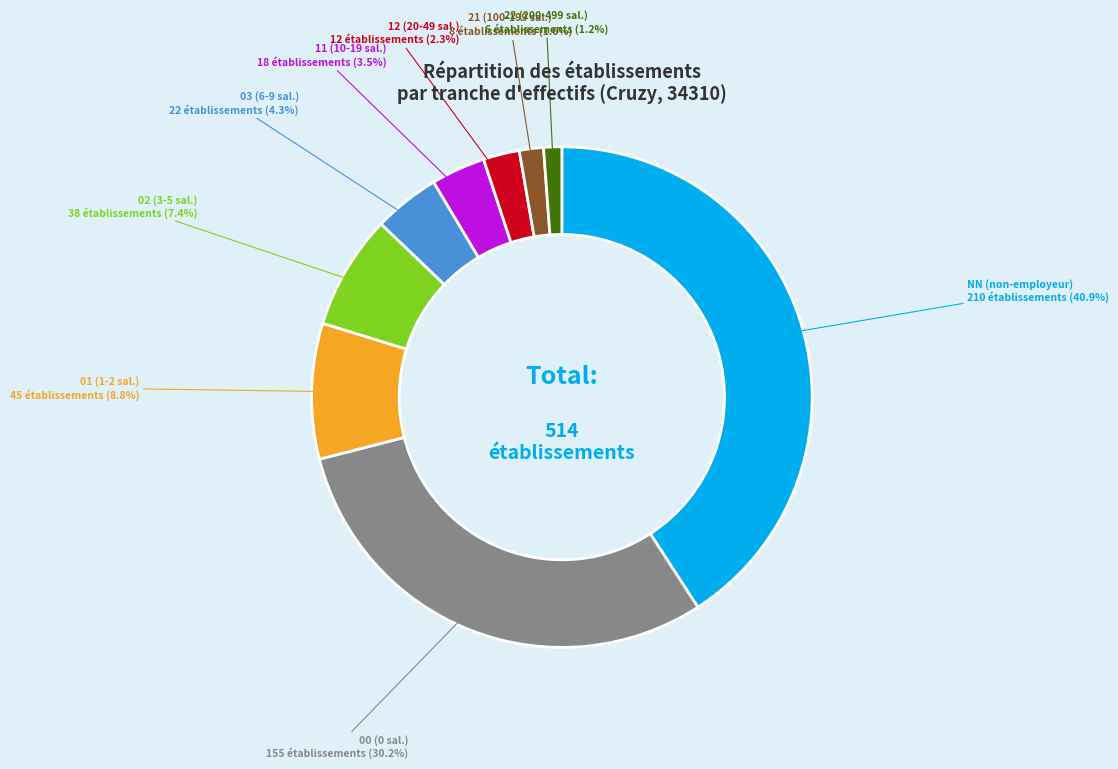

To the nearest percent, what is the average slice percentage?

11%